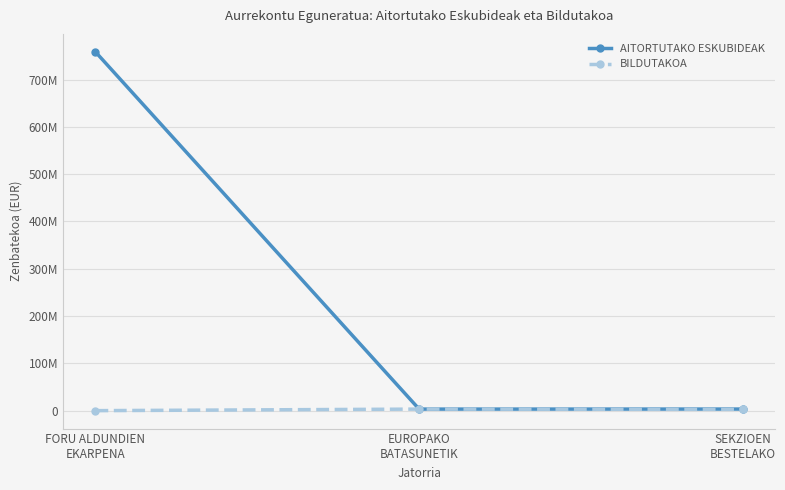

At which label does AITORTUTAKO ESKUBIDEAK reach its minimum?

EUROPAKO
BATASUNETIK